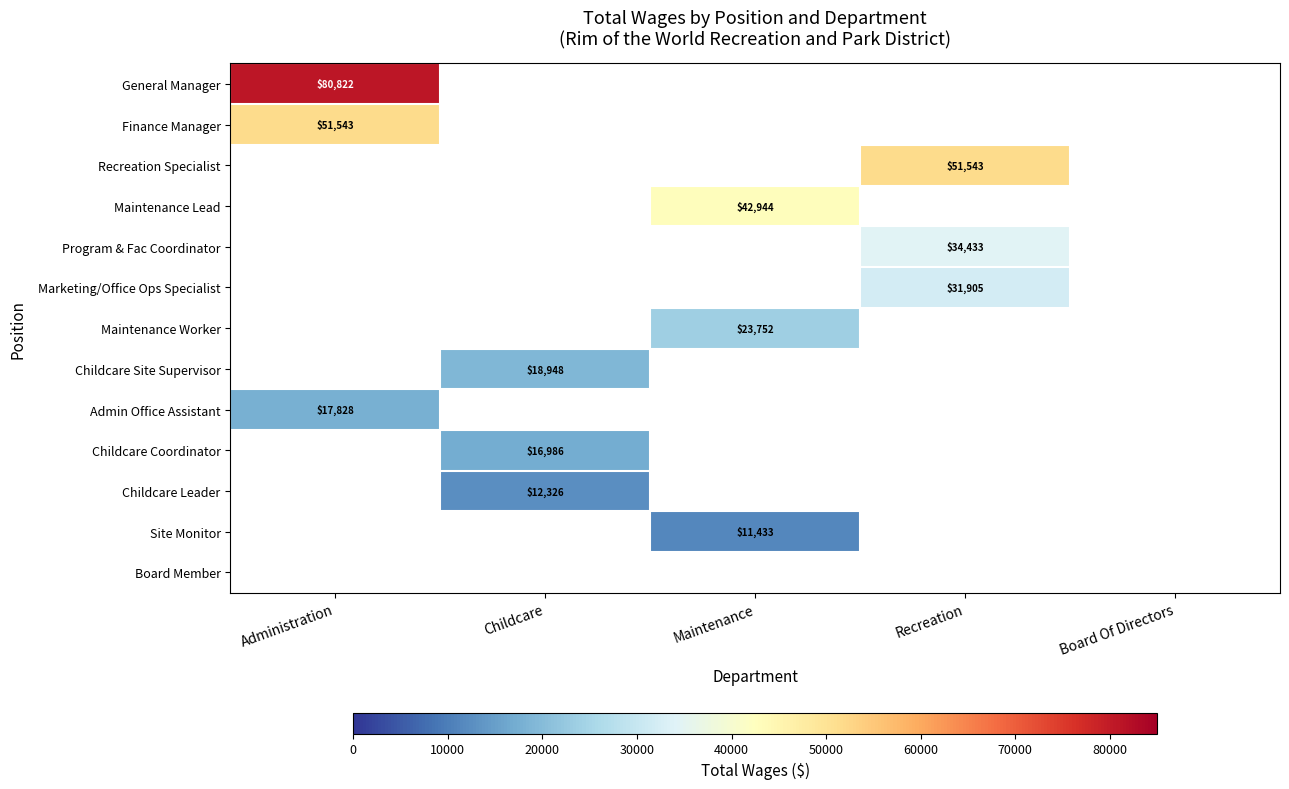

Is it true that Site Monitor equals 2482 at Maintenance?

False